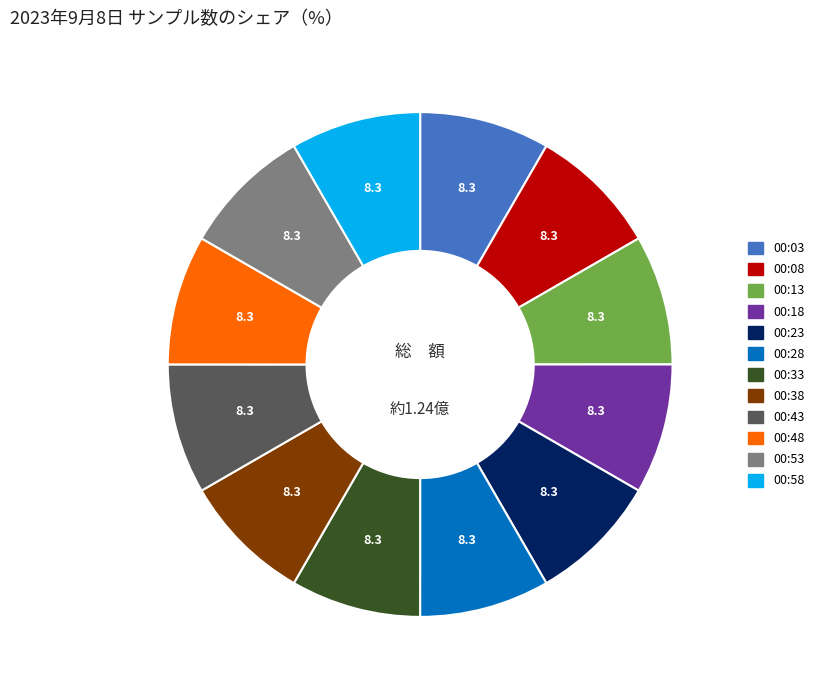

Is there any slice that represents more than half of the pie?

No